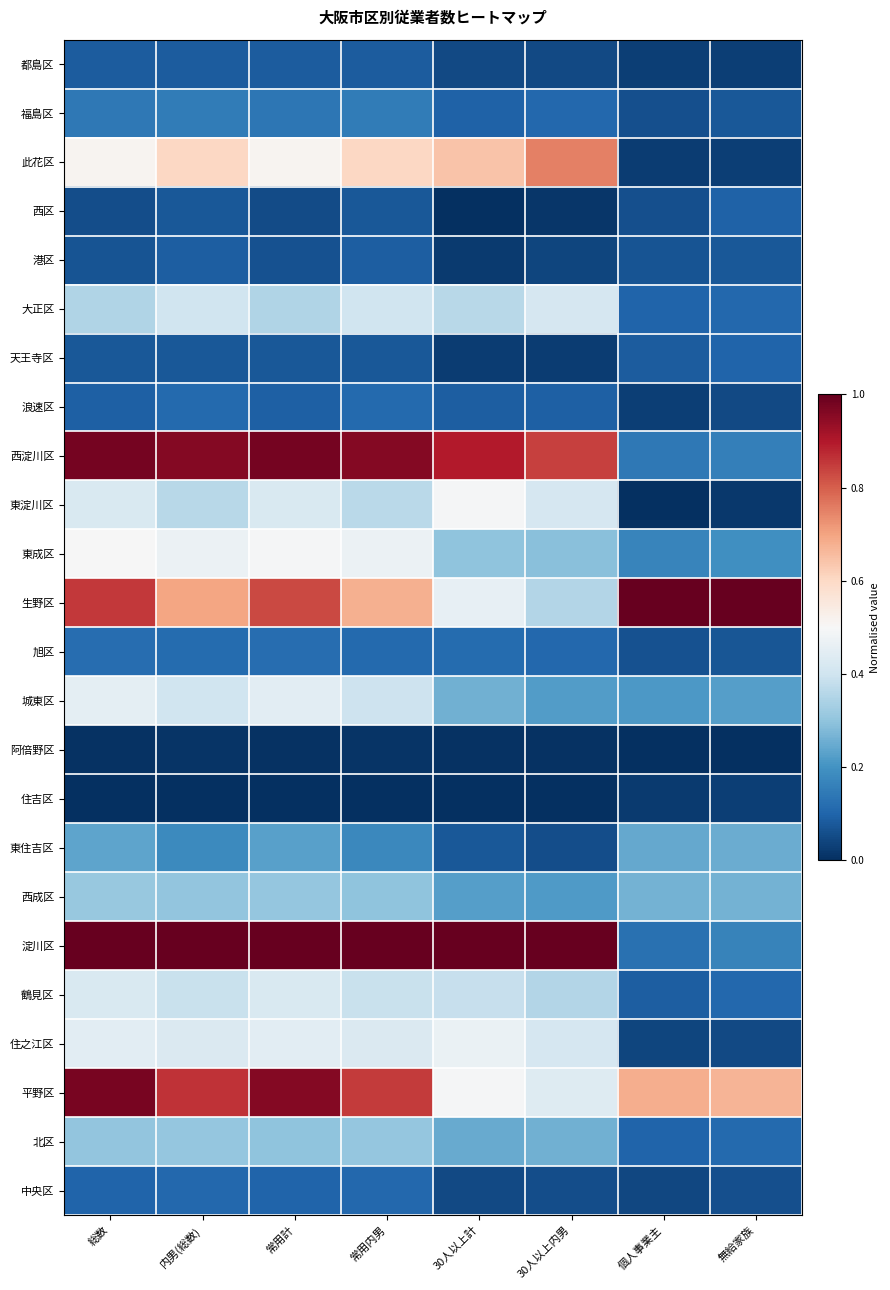

Which label corresponds to the smallest value in the chart?

個人事業主